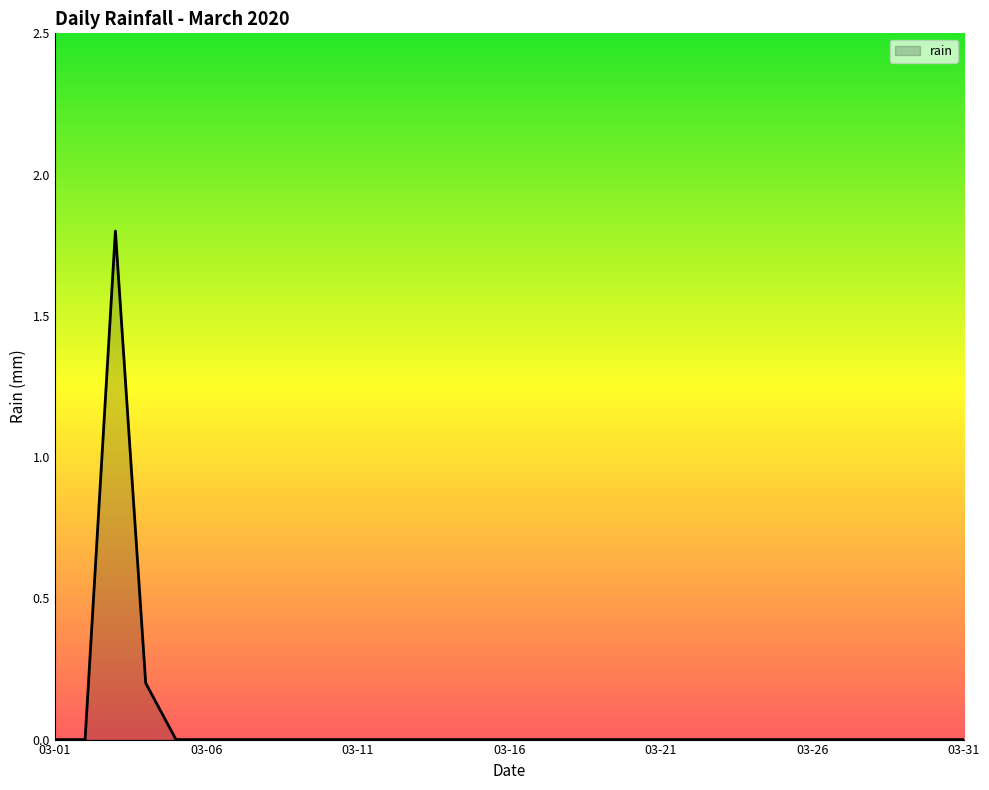

What is the greatest value displayed?

1.8